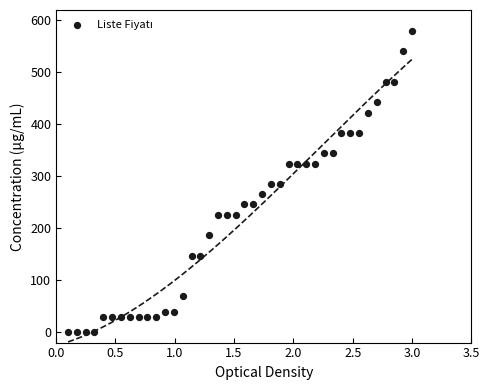

What is the range of Y values (max minus min)?

580.0